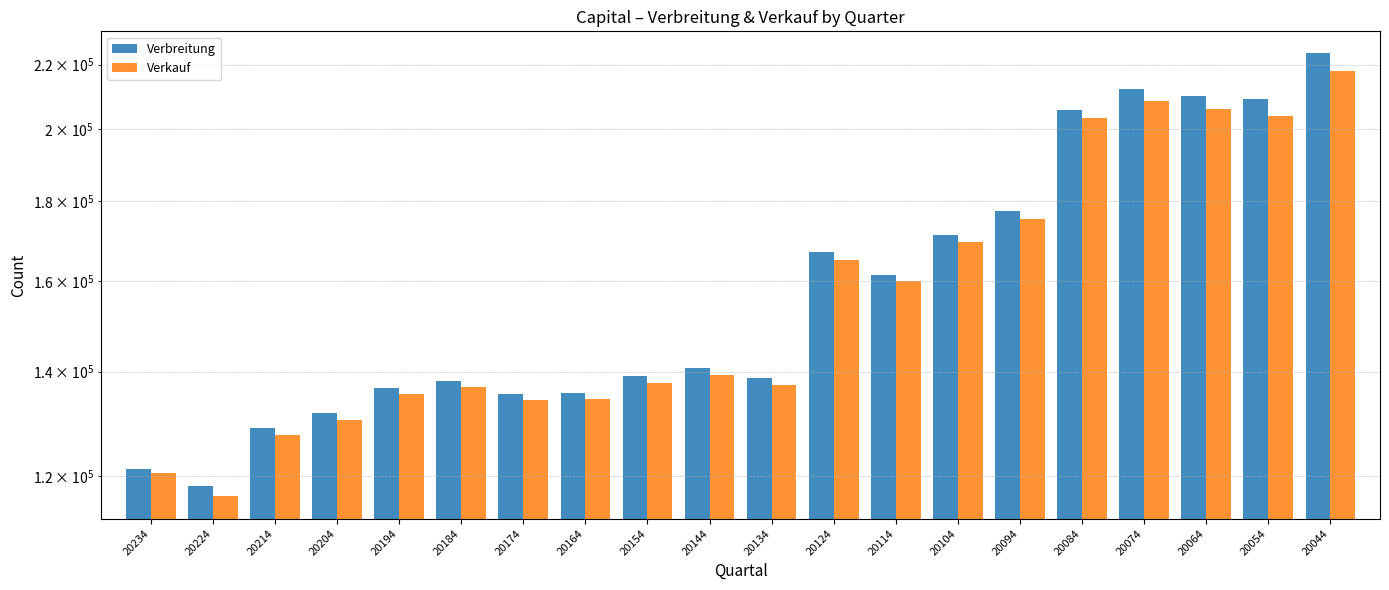

What is the difference between the maximum and second lowest values in the Verbreitung series?

102229